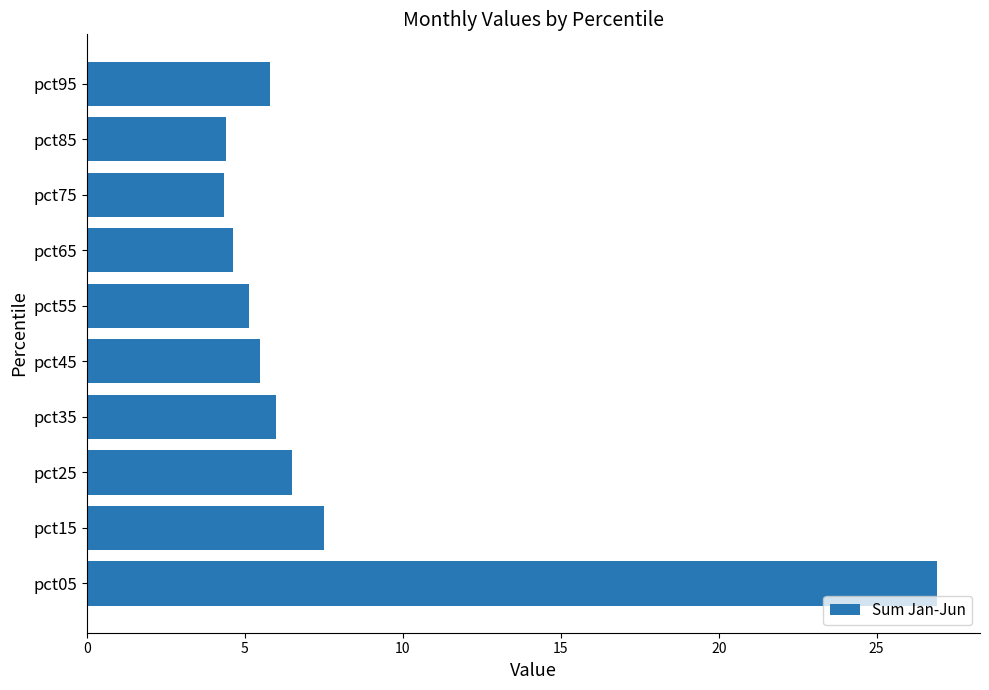

True or false: the data shows 4.6 at pct65.

True